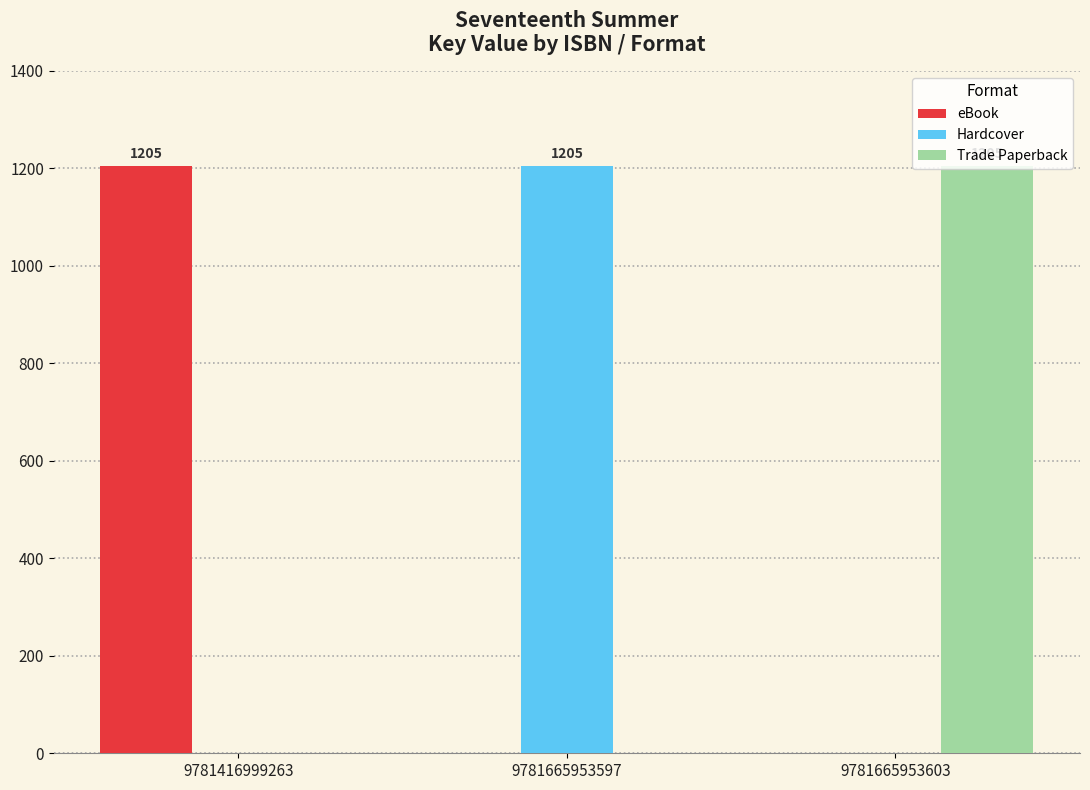

Is it true that eBook equals 619 at 9781665953603?

False